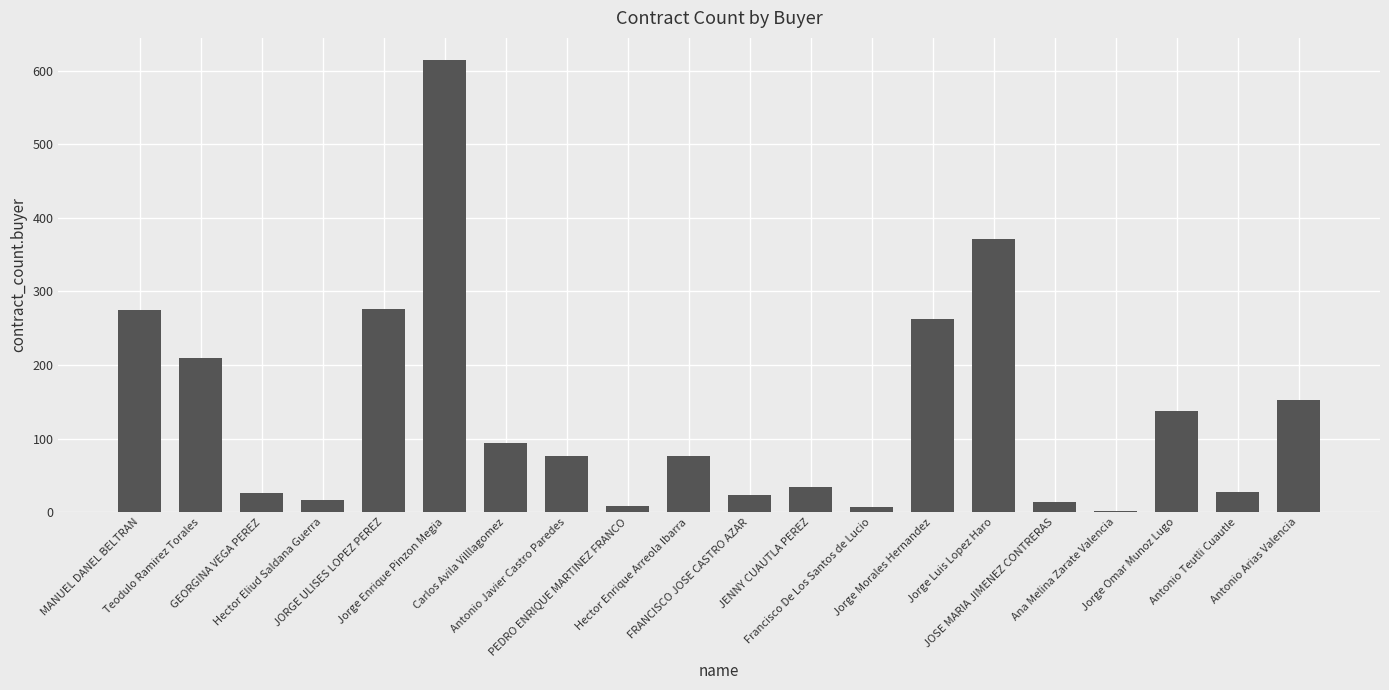

What is the sum of all values?

2704